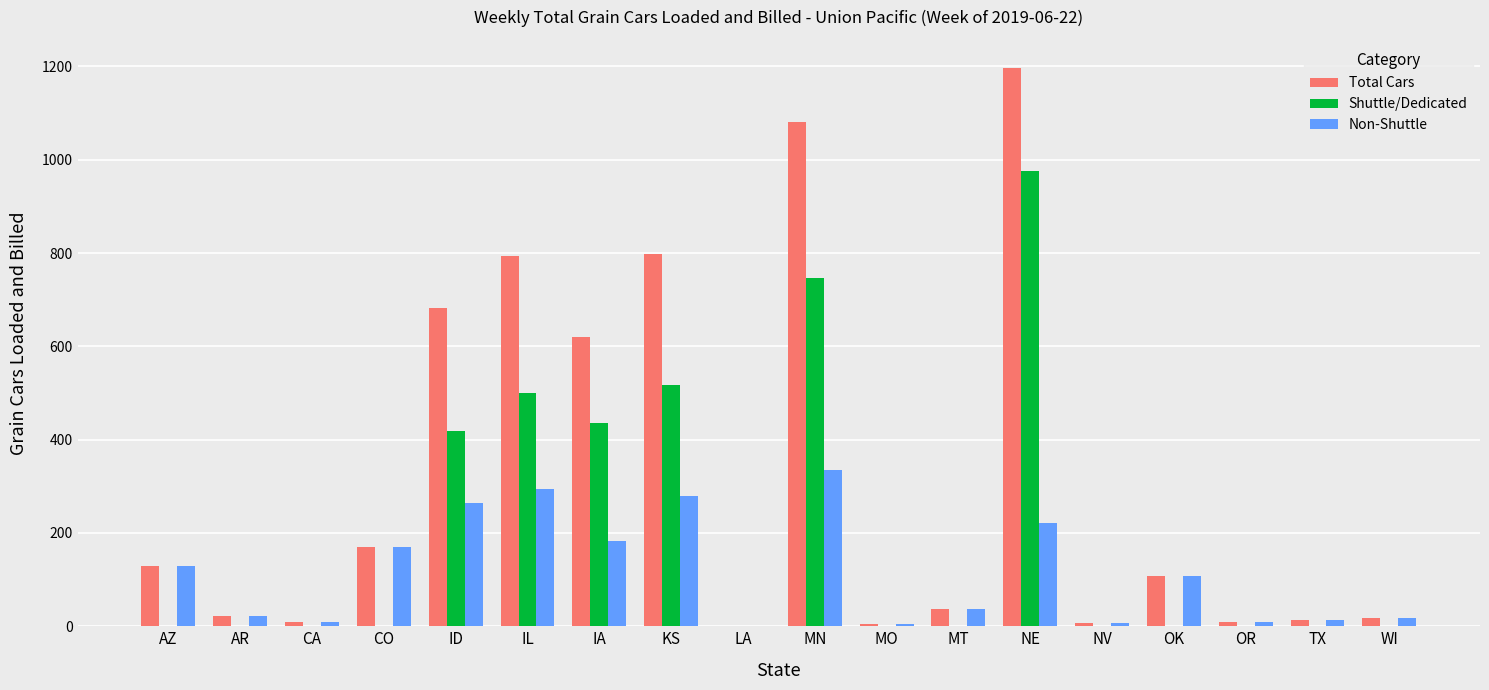

The value of Total Cars at ID is 683. True or false?

True